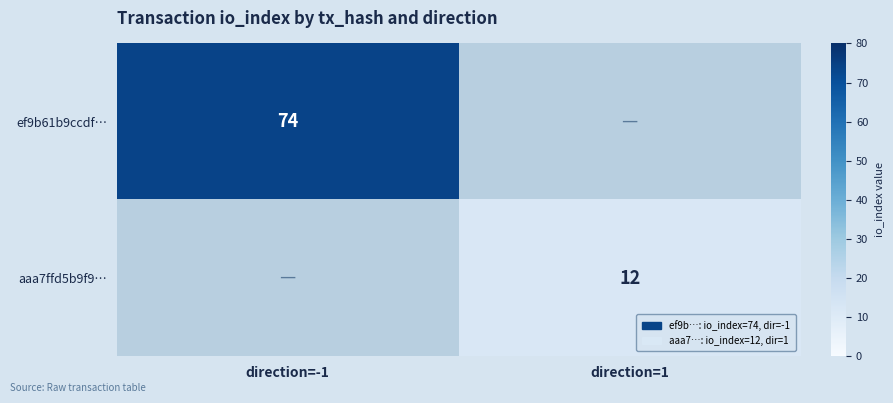

Is it true that ef9b61b9ccdf… equals 50 at direction=-1?

False